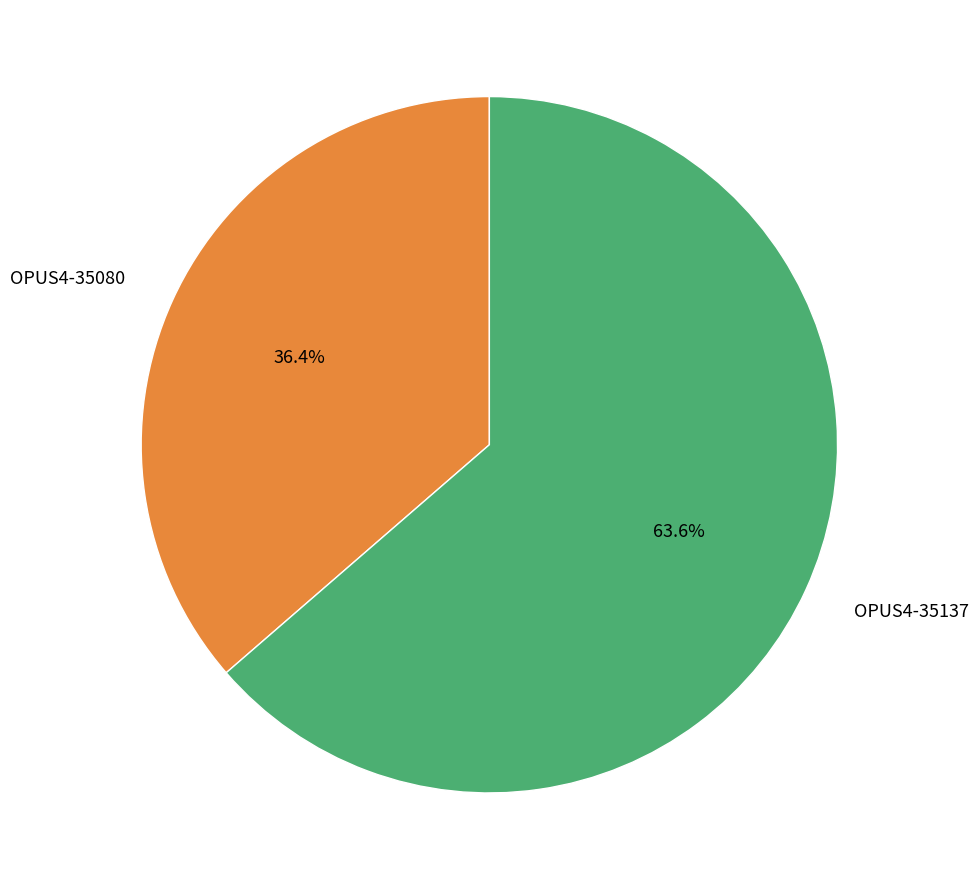

What is the largest slice in the pie chart?

OPUS4-35137